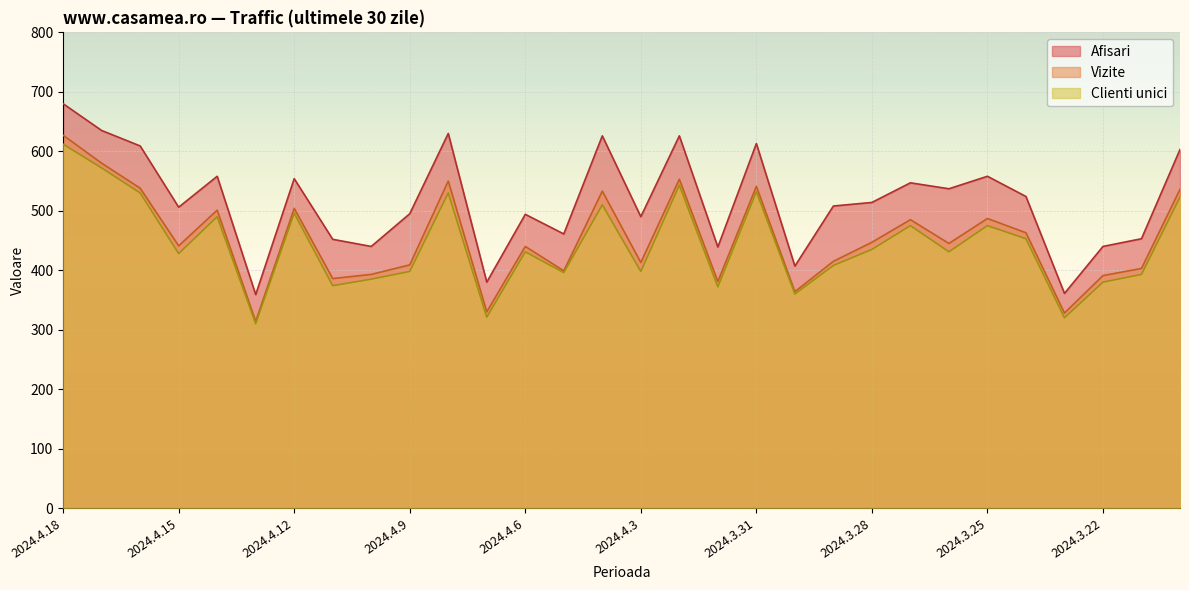

At how many categories does at least one series exceed 608?

7